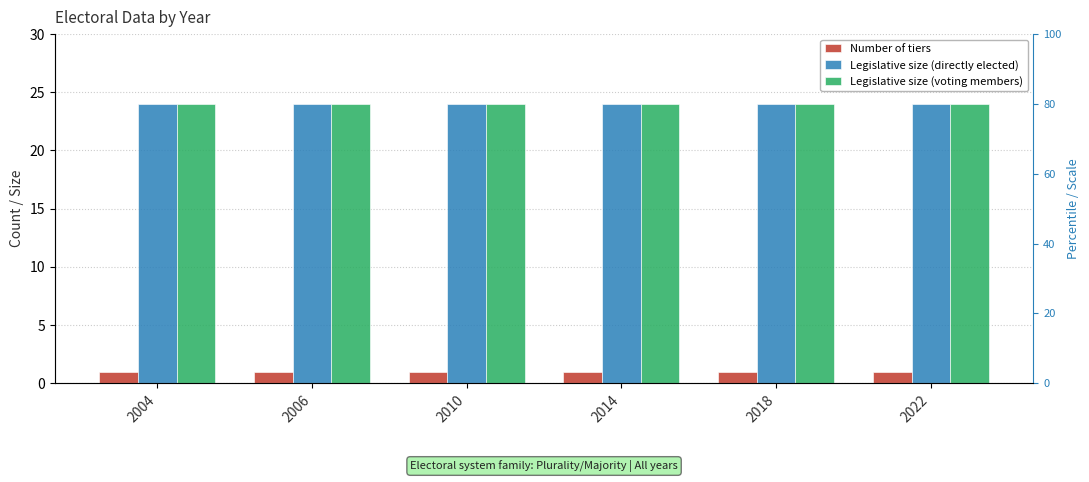

Are the bars horizontal?

No